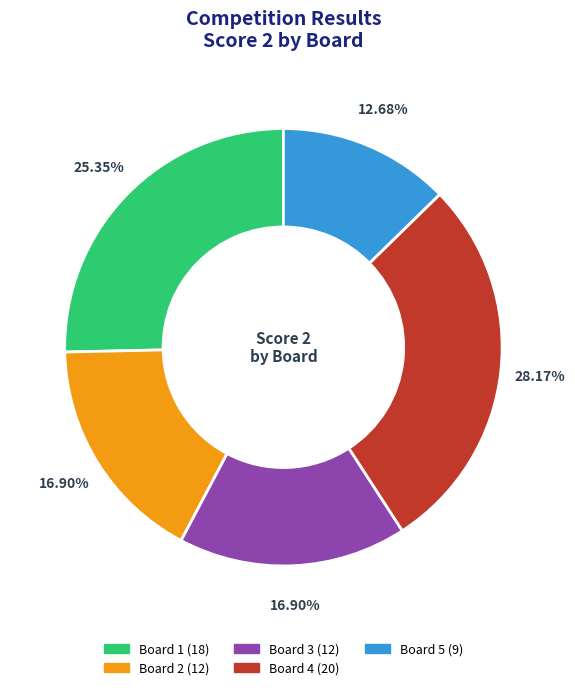

True or false: Board 3 accounts for 17% of the total.

True